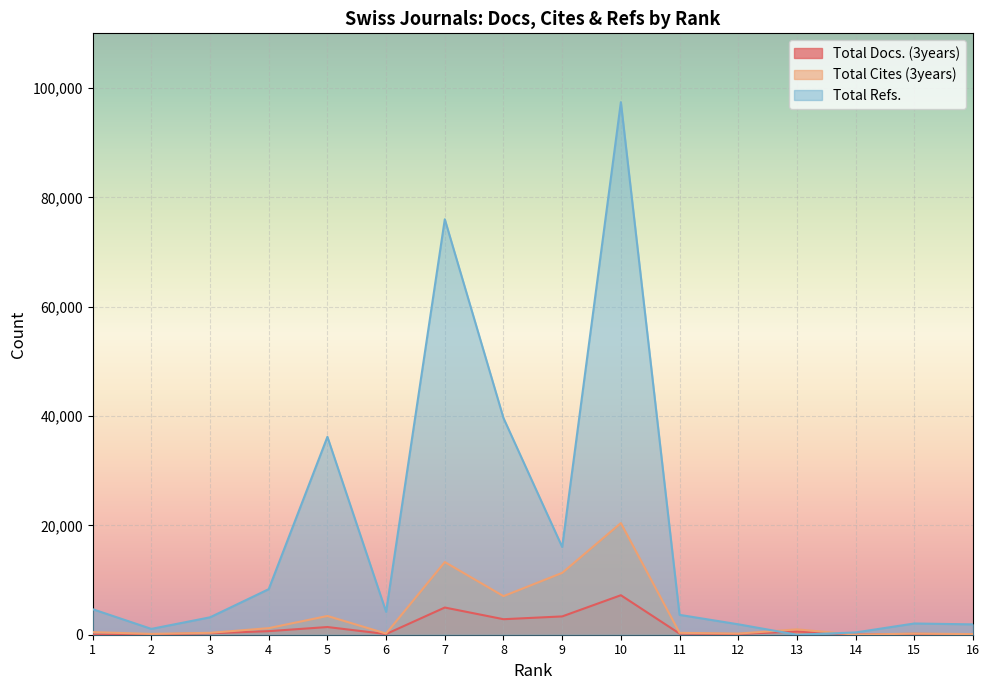

What is the value of the Total Cites (3years) point at the 2nd from the left?

154